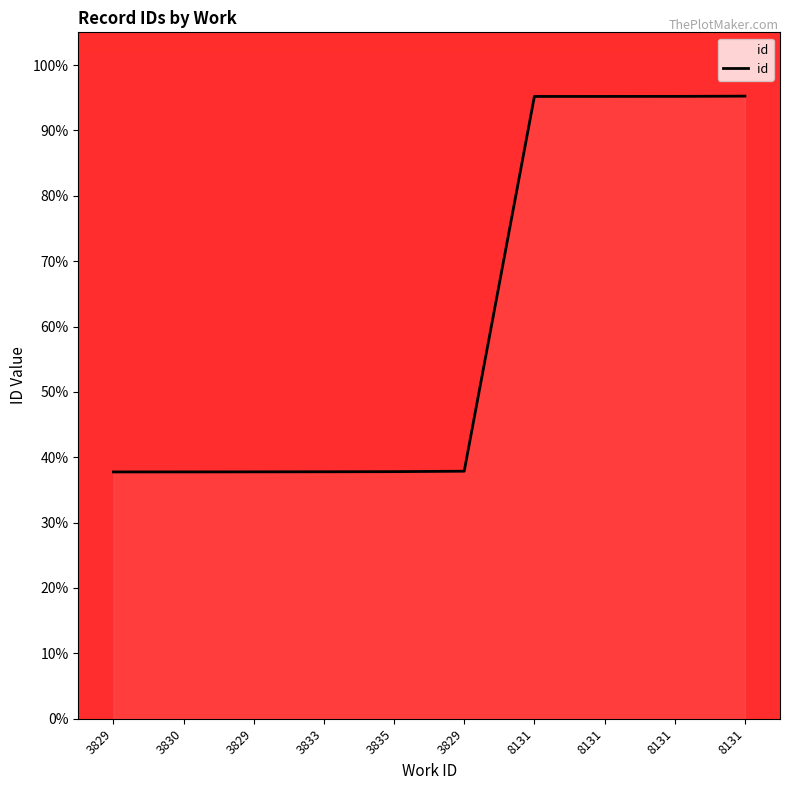

How many lines are shown in the chart?

1